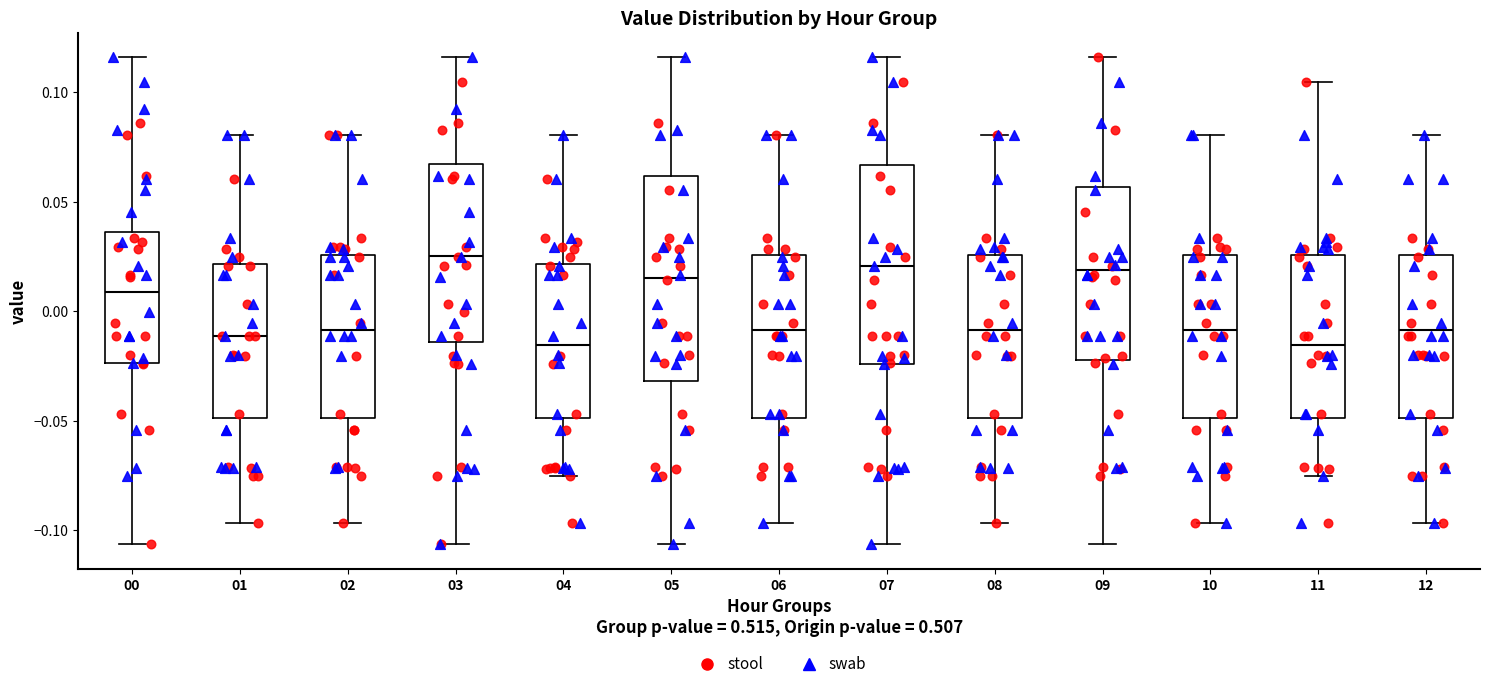

Reading left to right, transcribe this box plot: for each box, give where its median line is, the range the box spans, and where its two whiskers end, as read against the y-axis. The values are not printed on the chart, so give them approximately, as read against the axis.

00: median 0.010, box -0.025 to 0.035, whiskers -0.105 to 0.115
01: median -0.010, box -0.050 to 0.020, whiskers -0.095 to 0.080
02: median -0.010, box -0.050 to 0.025, whiskers -0.095 to 0.080
03: median 0.025, box -0.015 to 0.065, whiskers -0.105 to 0.115
04: median -0.015, box -0.050 to 0.020, whiskers -0.075 to 0.080
05: median 0.015, box -0.030 to 0.060, whiskers -0.105 to 0.115
06: median -0.010, box -0.050 to 0.025, whiskers -0.095 to 0.080
07: median 0.020, box -0.025 to 0.065, whiskers -0.105 to 0.115
08: median -0.010, box -0.050 to 0.025, whiskers -0.095 to 0.080
09: median 0.020, box -0.020 to 0.055, whiskers -0.105 to 0.115
10: median -0.010, box -0.050 to 0.025, whiskers -0.095 to 0.080
11: median -0.015, box -0.050 to 0.025, whiskers -0.075 to 0.105
12: median -0.010, box -0.050 to 0.025, whiskers -0.095 to 0.080